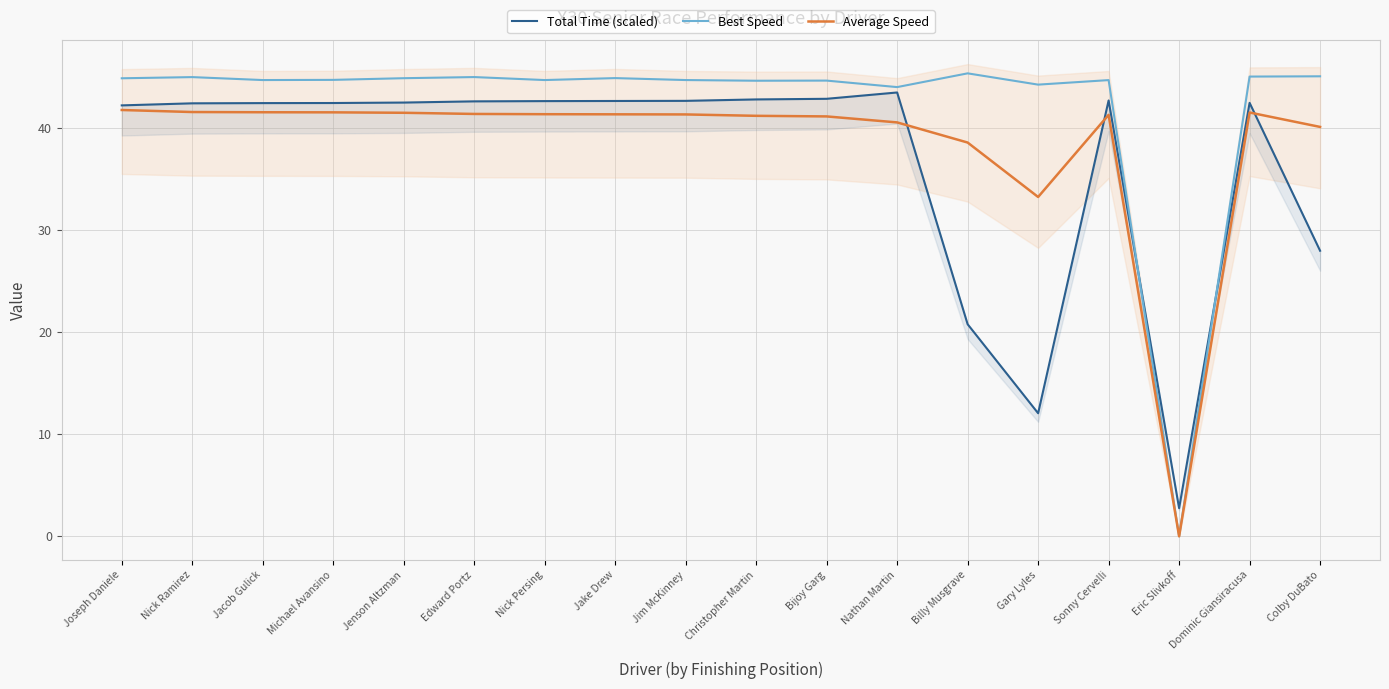

What position from the right is Bijoy Garg?

8